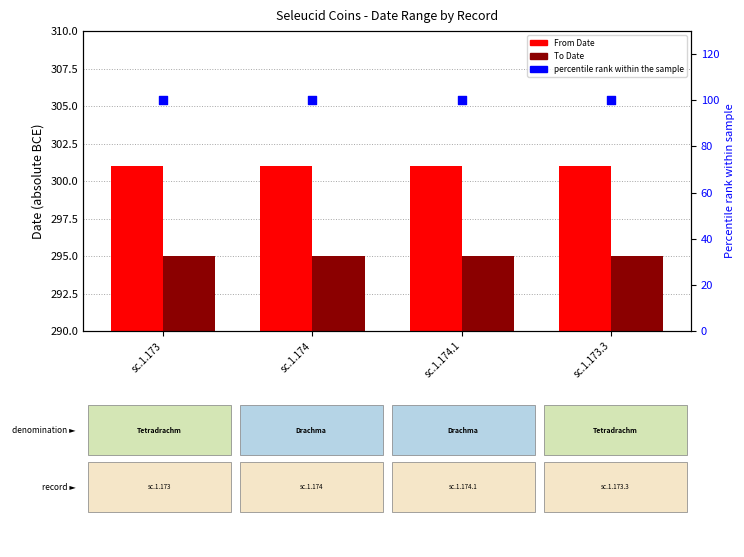

Which series has the largest total across all categories?

From Date (abs)